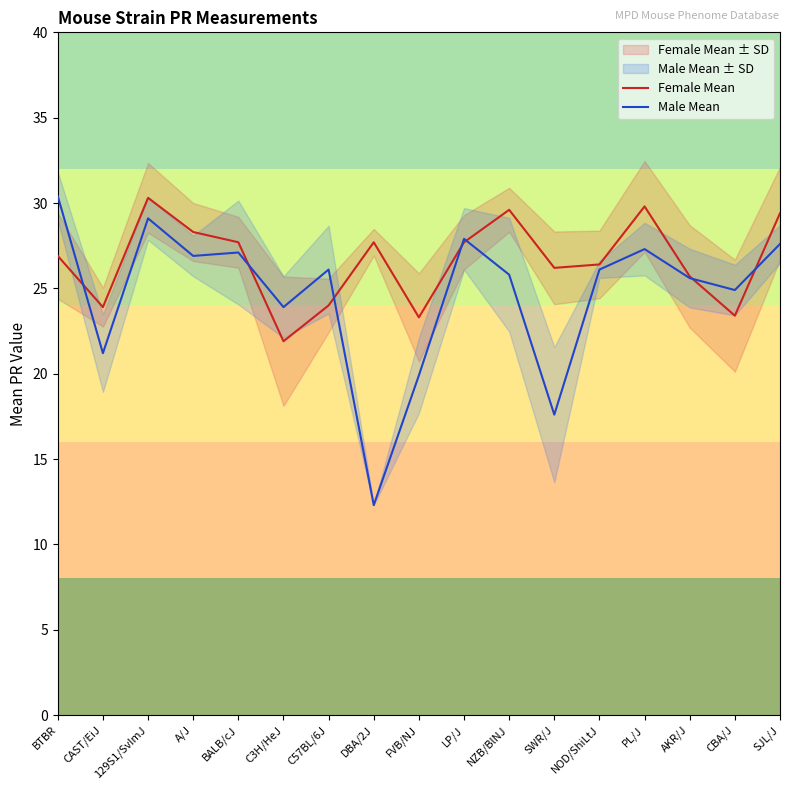

At which category does Male Mean reach its first local peak?

129S1/SvImJ